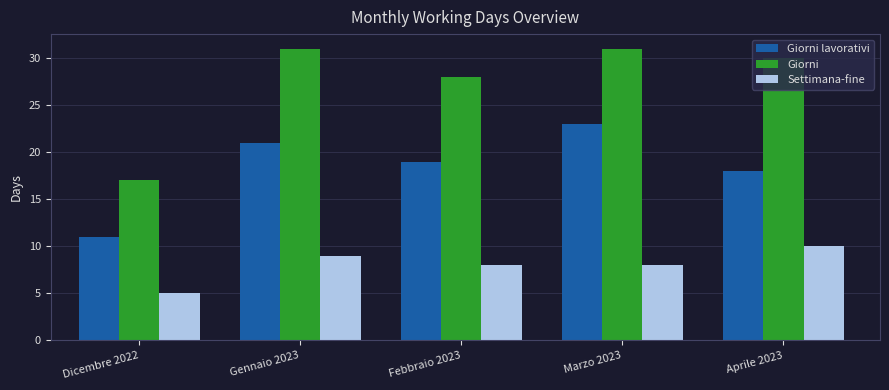

What is the maximum value shown in the chart?

31